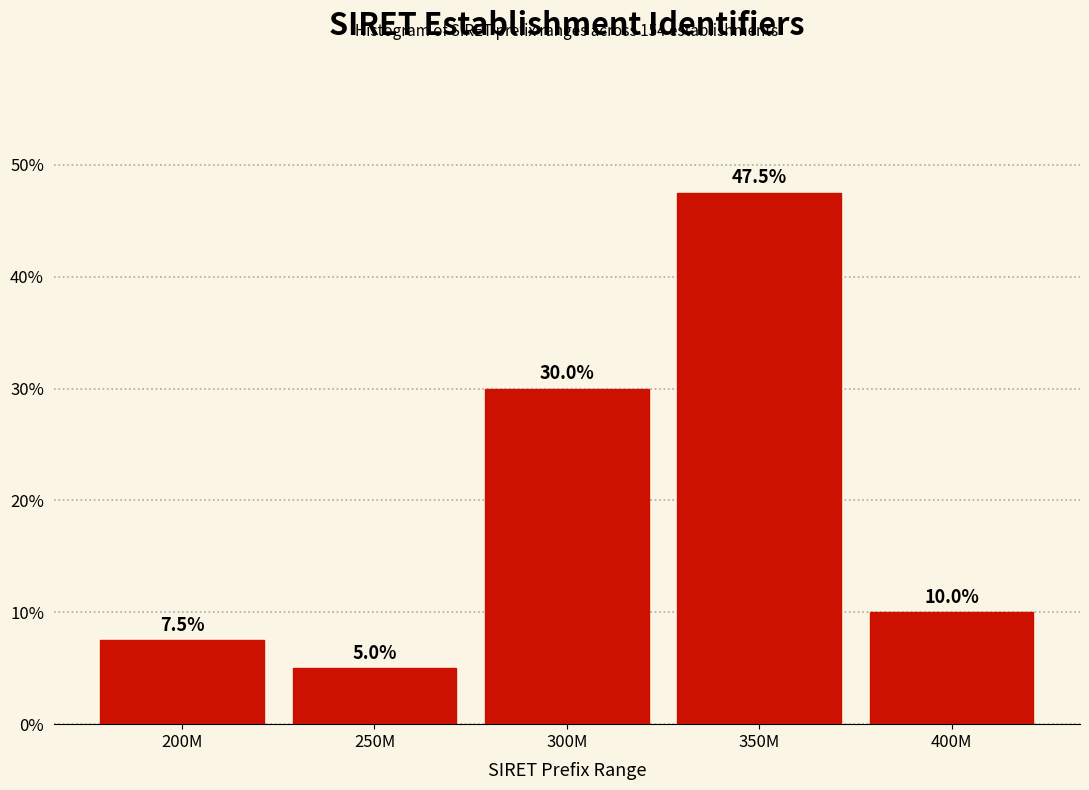

Reading left to right, extract all data points from this chart.

7.5	5.0	30.0	47.5	10.0